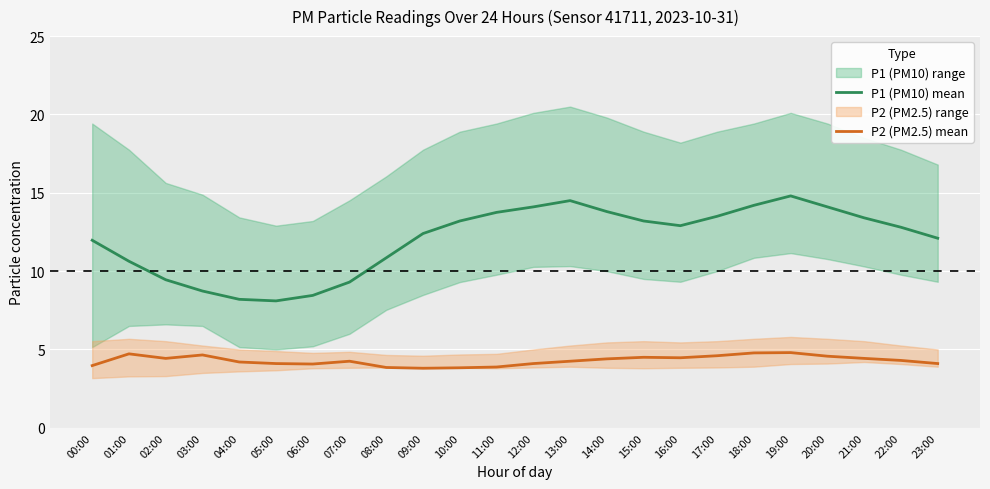

Which has a higher value, 07:00 or 17:00?

17:00